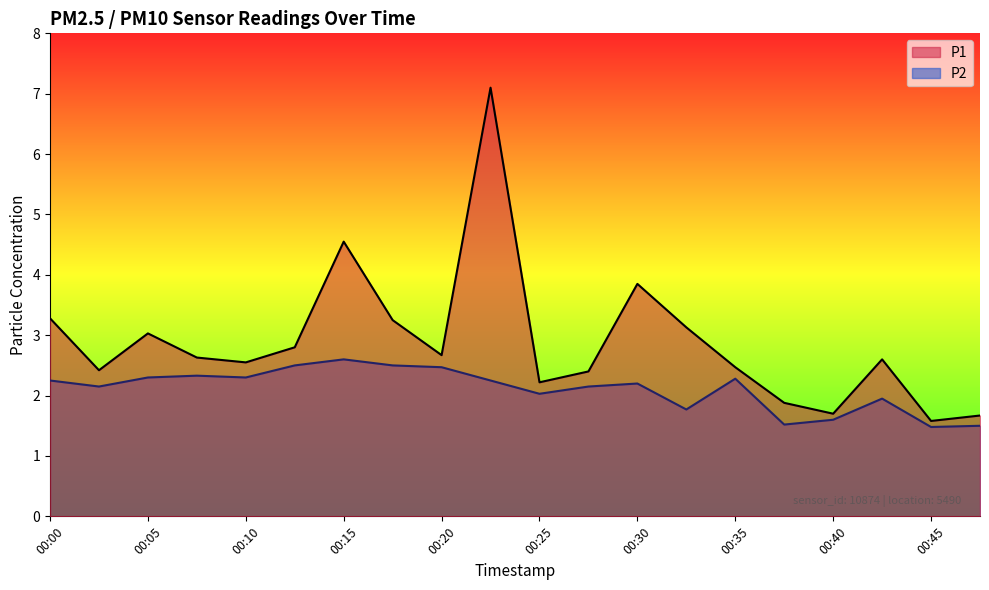

What is the difference between the maximum and minimum values in the P2 series?

1.1